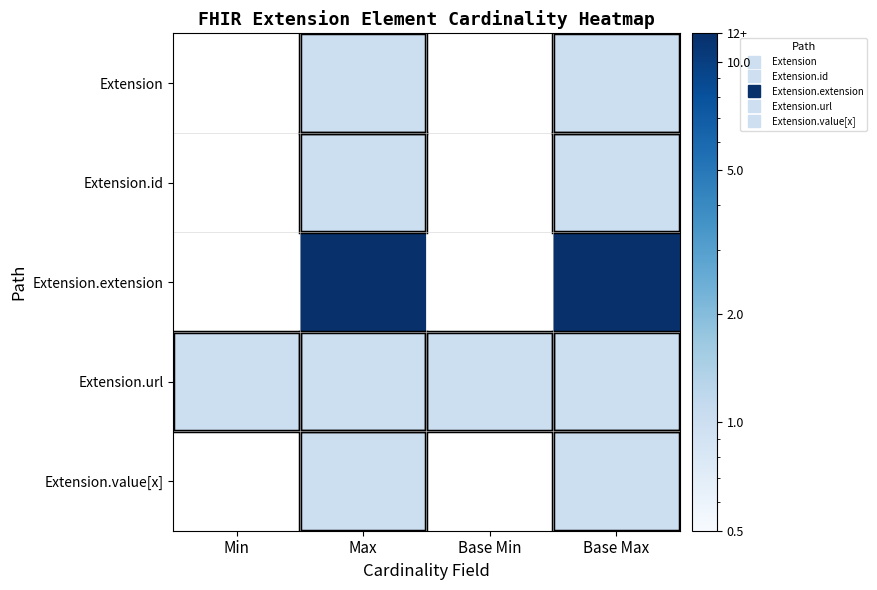

At how many categories does at least one series exceed 10?

2